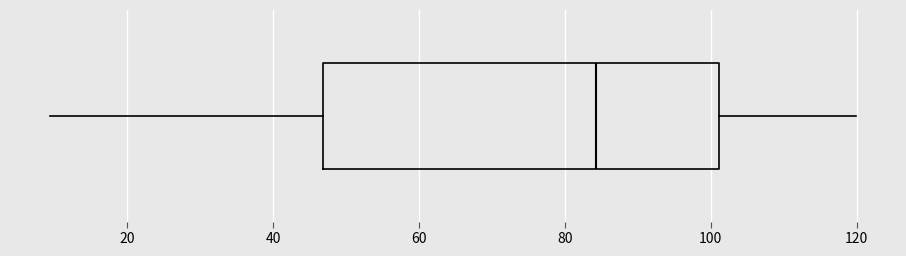

Where does the median line of the box sit on the x-axis? The values are not printed on the chart, so give them approximately, as read against the axis.

84